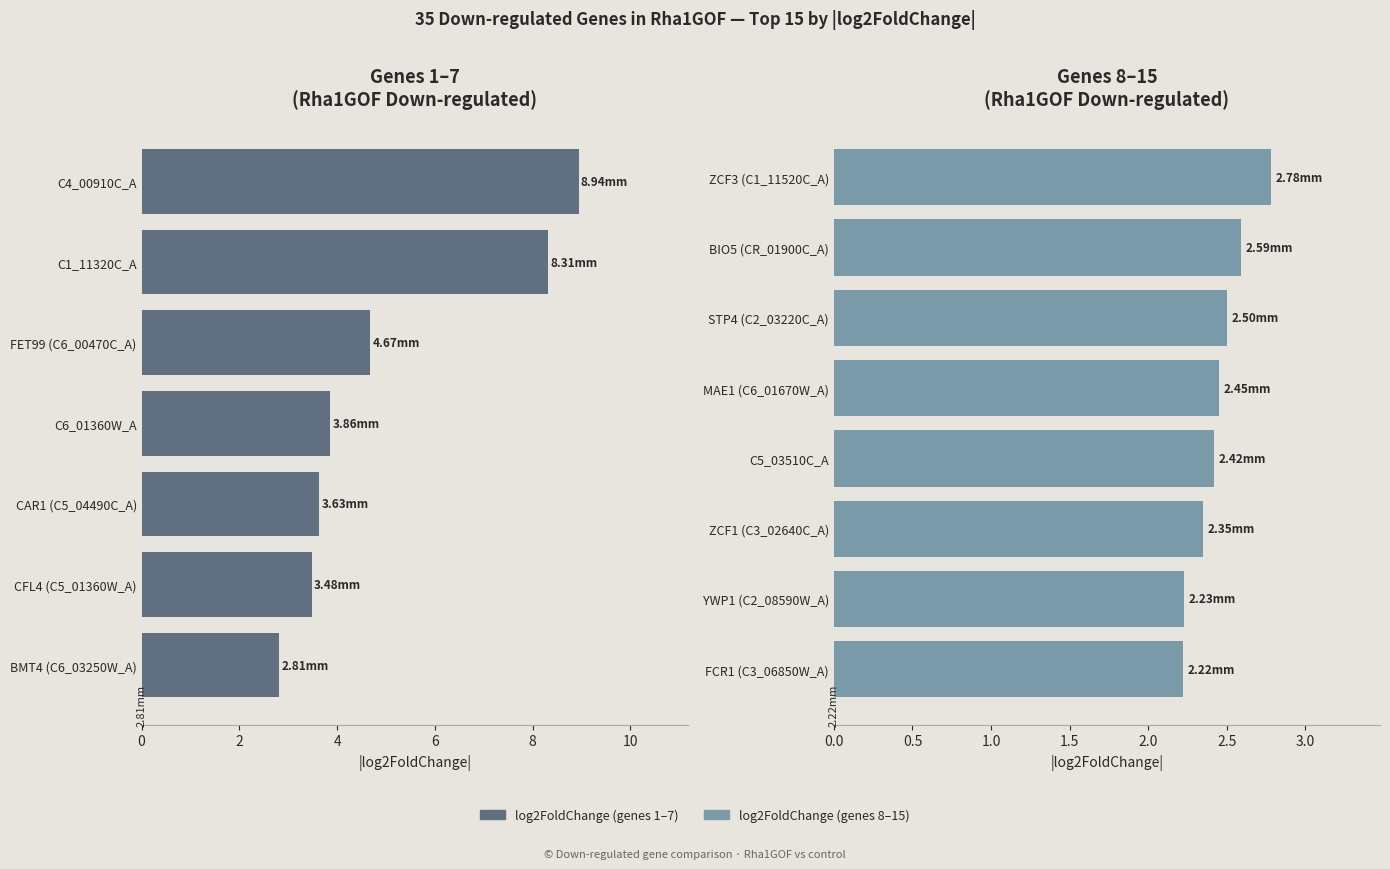

Reading left to right, extract all data points from this chart.

C4_00910C_A=-8.9	C1_11320C_A=-8.3	C6_00470C_A=-4.7	C6_01360W_A=-3.9	C5_04490C_A=-3.6	C5_01360W_A=-3.5	C6_03250W_A=-2.8	C1_11520C_A=-2.8	CR_01900C_A=-2.6	C2_03220C_A=-2.5	C6_01670W_A=-2.5	C5_03510C_A=-2.4	C3_02640C_A=-2.4	C2_08590W_A=-2.2	C3_06850W_A=-2.2